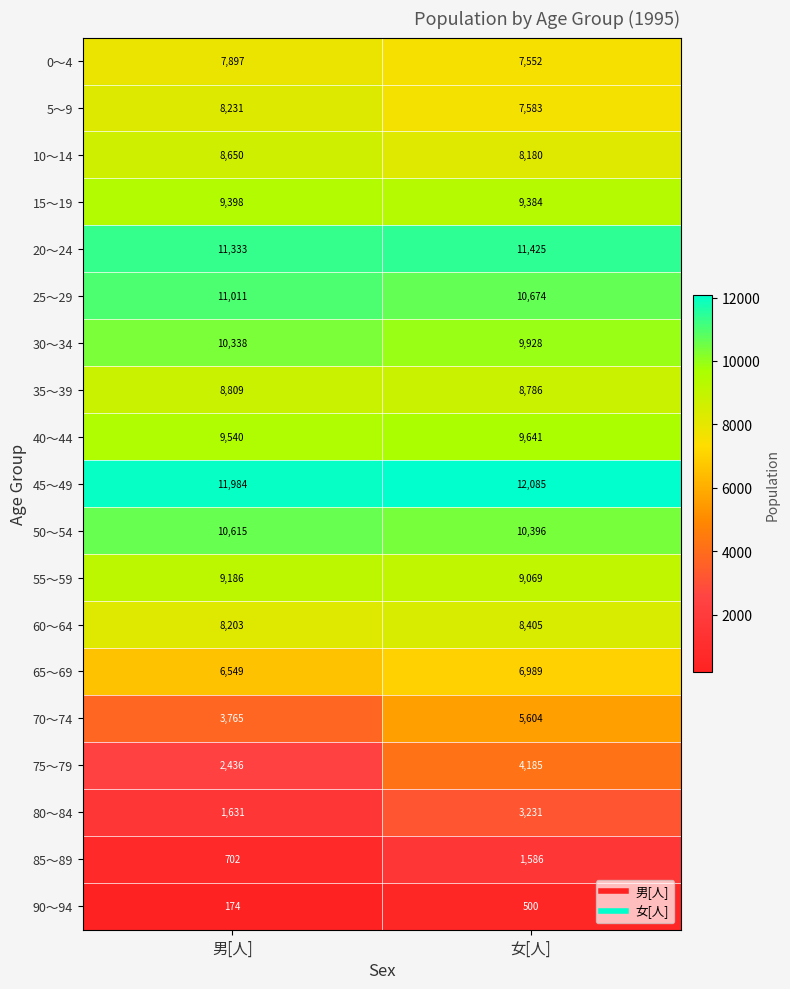

At which category is the sum across all series the highest?

女[人]